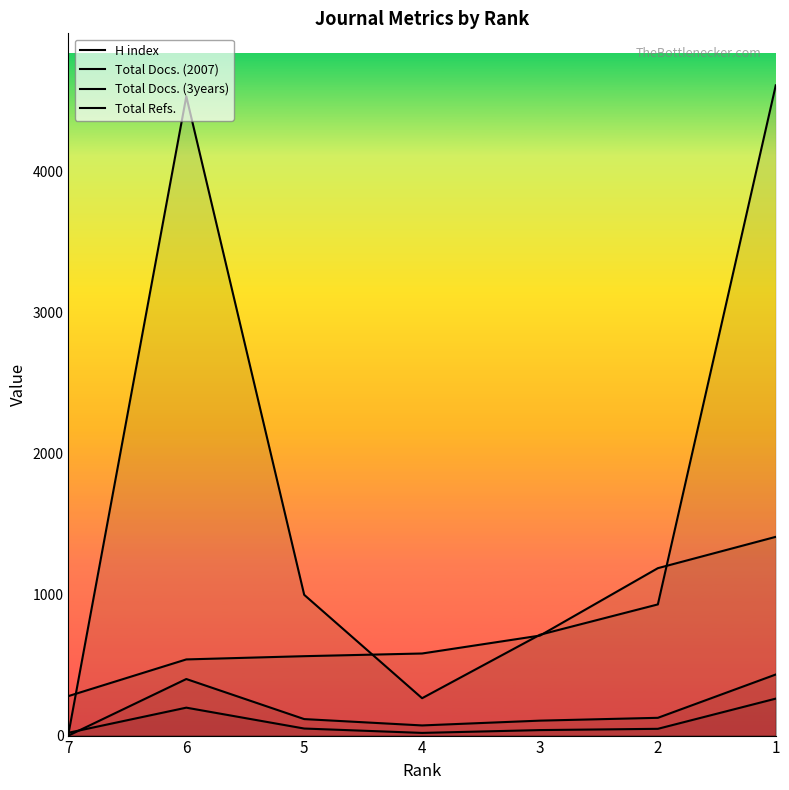

Reading left to right, transcribe all the data shown in this chart.

H index: 7=280	6=540	5=563	4=582	3=709	2=1187	1=1409
Total Docs. (2007): 7=20	6=198	5=50	4=19	3=39	2=48	1=262
Total Docs. (3years): 7=0	6=401	5=117	4=72	3=106	2=126	1=433
Total Refs.: 7=11	6=4532	5=998	4=265	3=715	2=930	1=4610